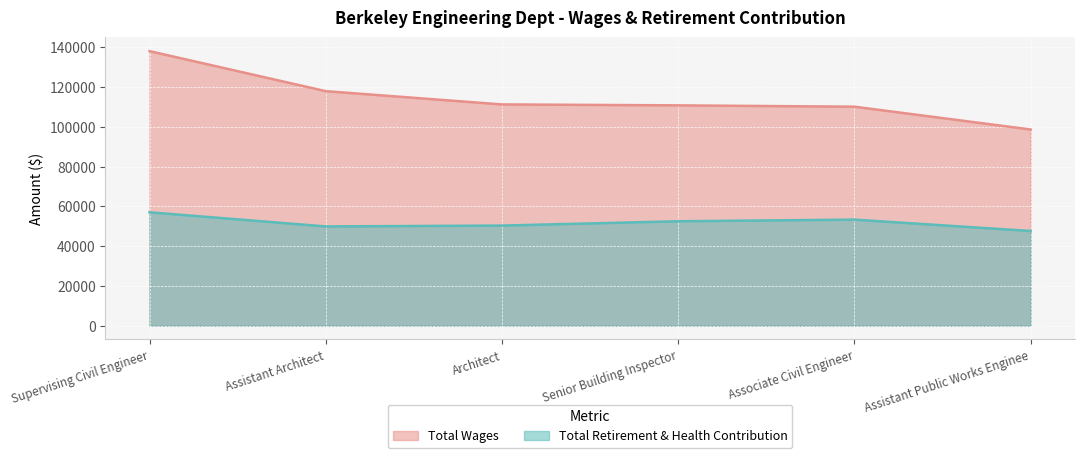

Which category has the lowest value in the Total Retirement & Health Contribution series?

Assistant Public Works Enginee